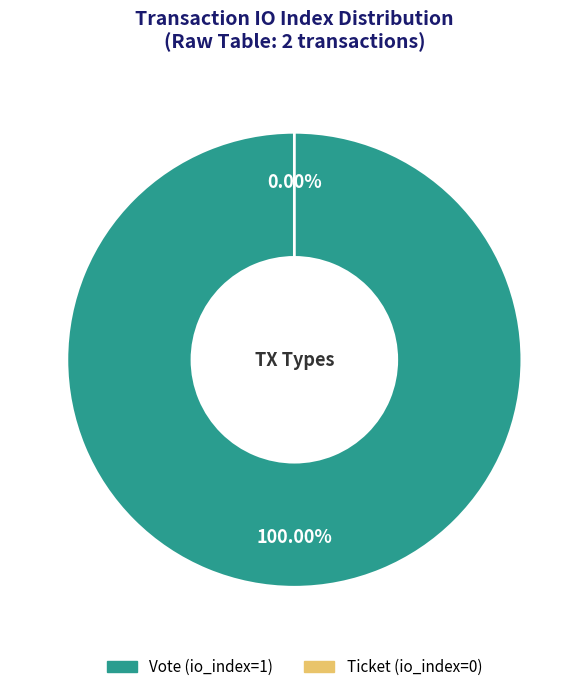

The Vote (io_index=1) slice represents 100% of the pie. True or false?

True